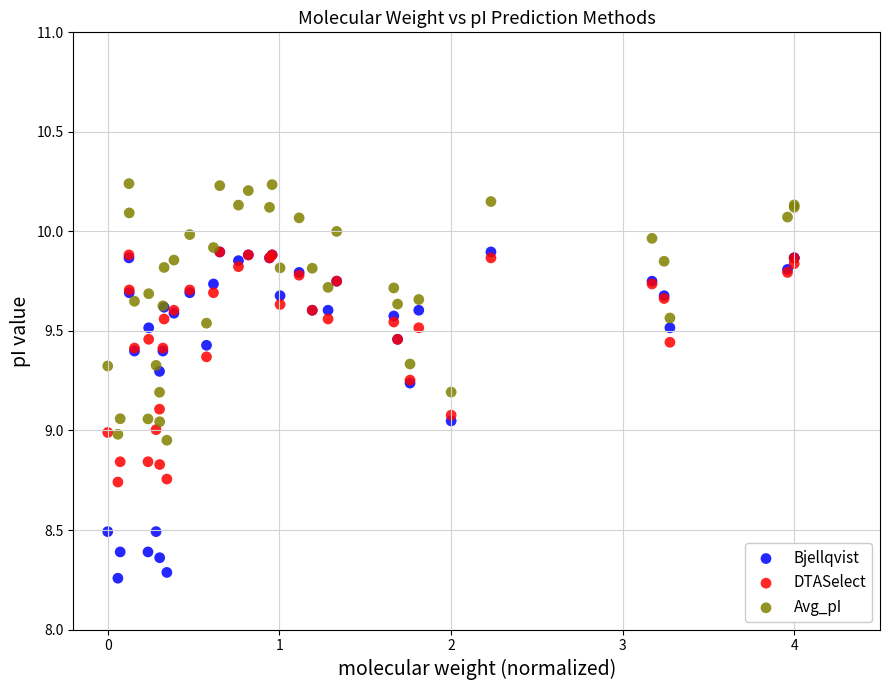

What are all the series names shown in the legend?

Bjellqvist, DTASelect, Avg_pI